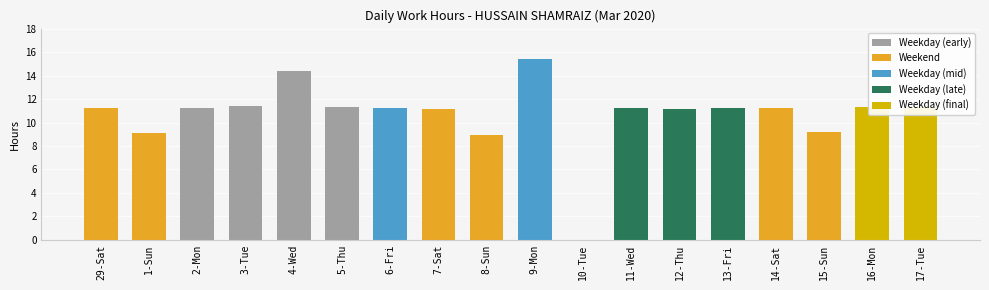

Count the number of categories in the chart.

18